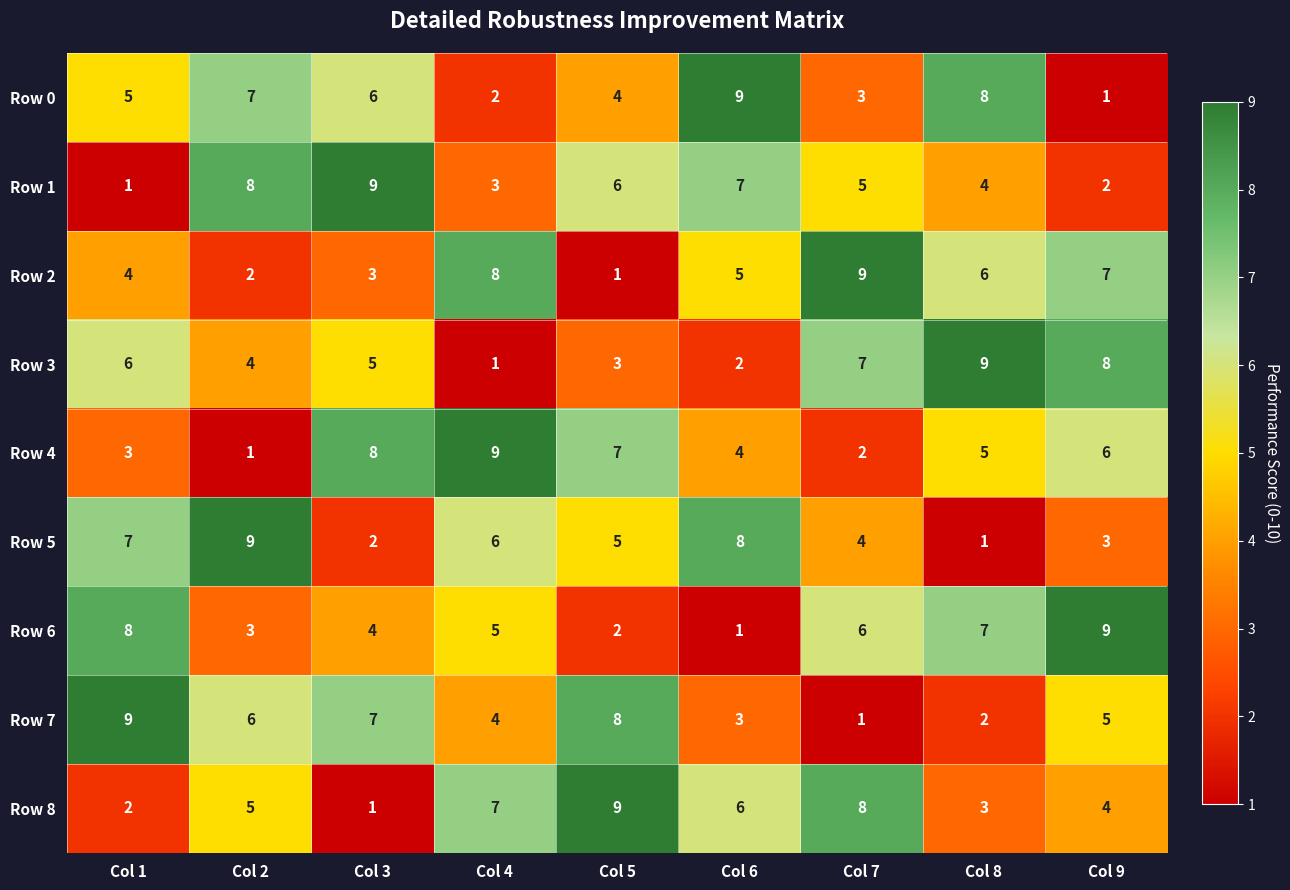

What is the difference between the maximum and minimum values in the Row 7 series?

8